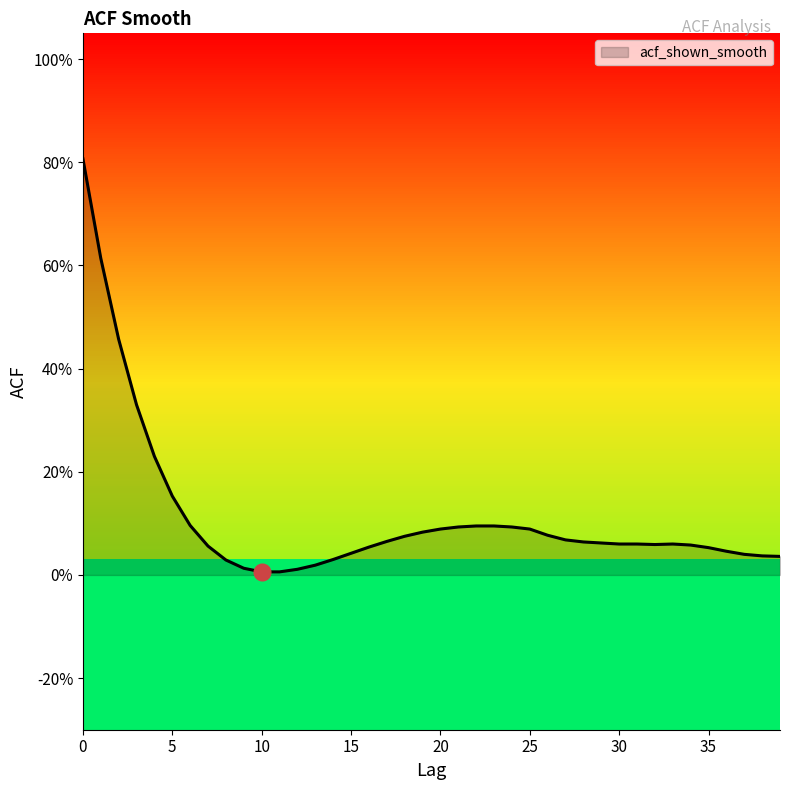

Reading left to right, transcribe all the data shown in this chart.

0.8	0.6	0.5	0.3	0.2	0.2	0.1	0.1	0.0	0.0	0.0	0.0	0.0	0.0	0.0	0.0	0.1	0.1	0.1	0.1	0.1	0.1	0.1	0.1	0.1	0.1	0.1	0.1	0.1	0.1	0.1	0.1	0.1	0.1	0.1	0.1	0.0	0.0	0.0	0.0